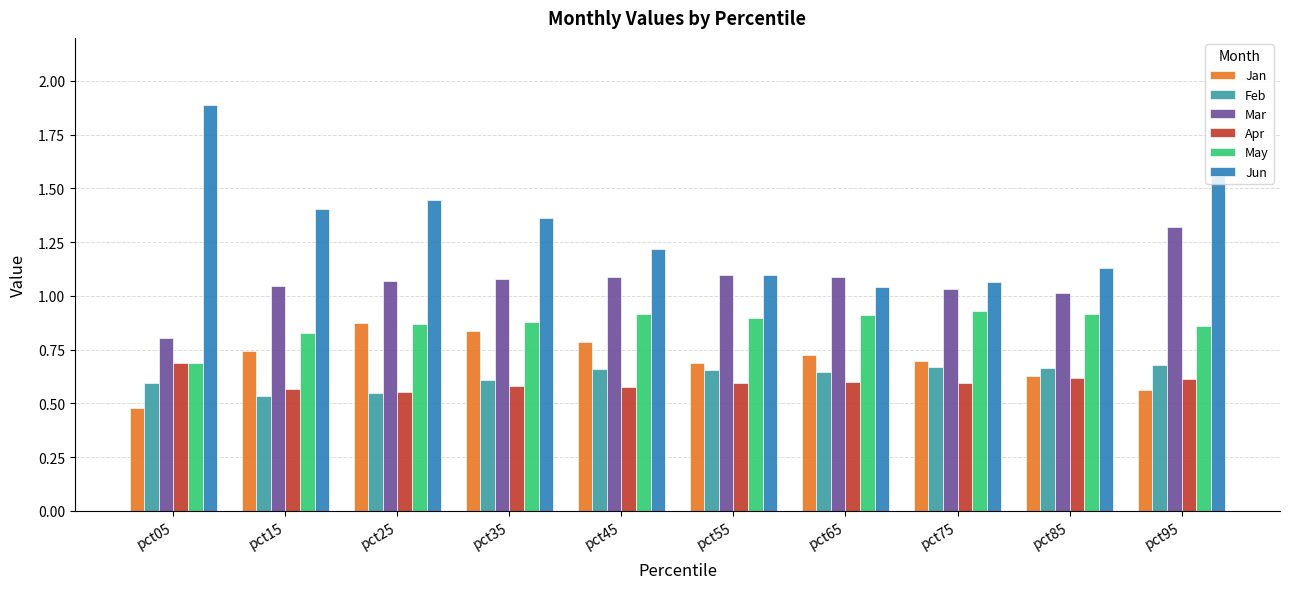

The Feb series shows 0.3 at pct65. True or false?

False